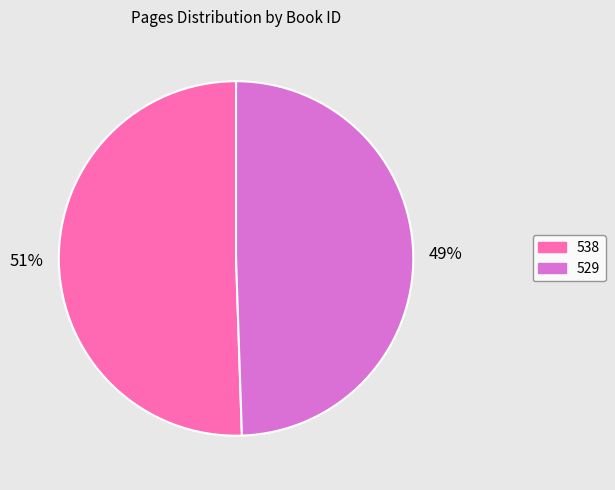

How many segments does this pie chart have?

2